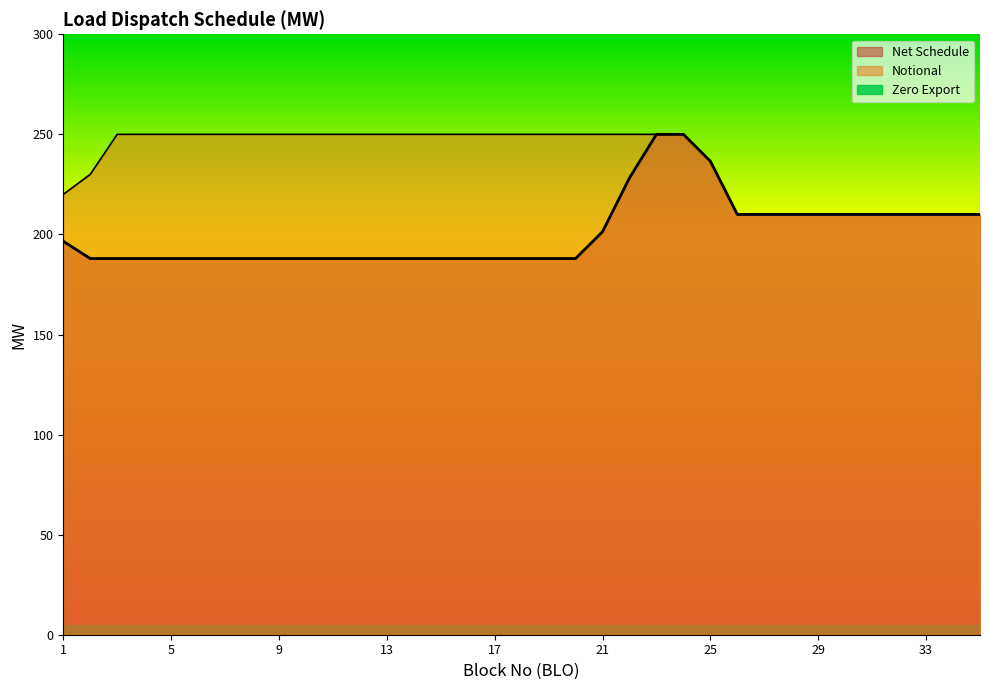

What is the difference between the highest and lowest values at 7?

250.0